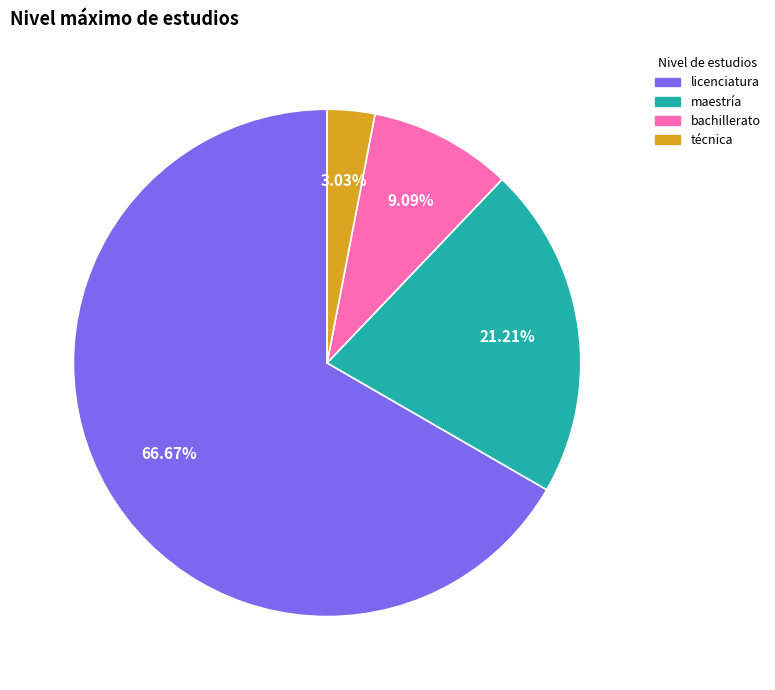

Approximately how many times larger is the value at licenciatura compared to bachillerato?

7.3